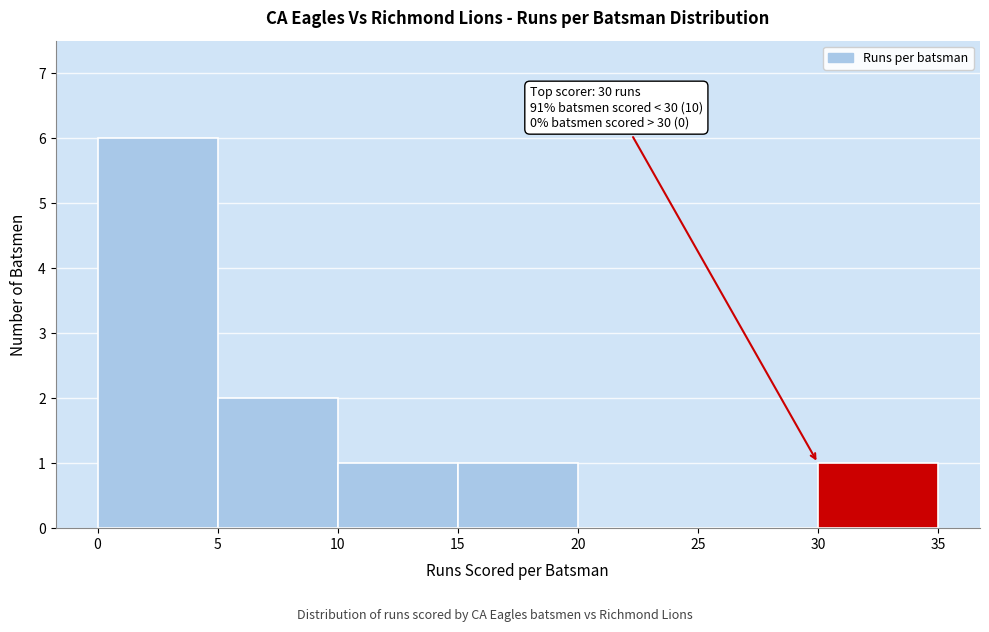

Which range on the x-axis has the tallest bar?

0 to 5